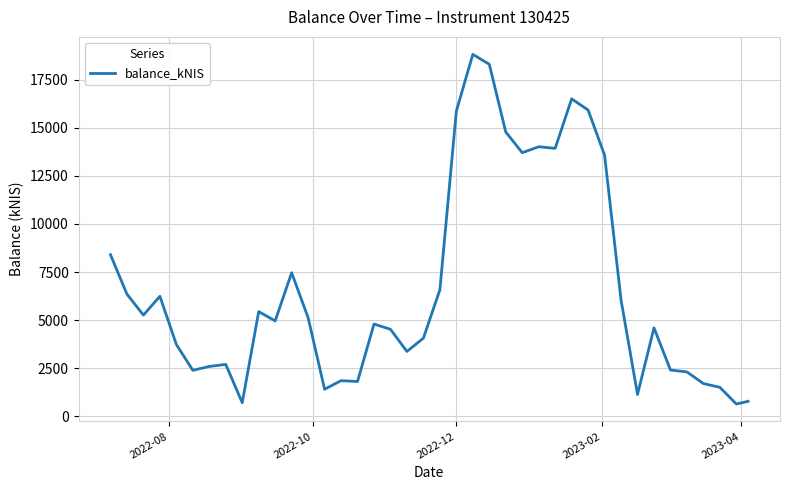

What is the difference between the maximum and minimum values?

18169.0